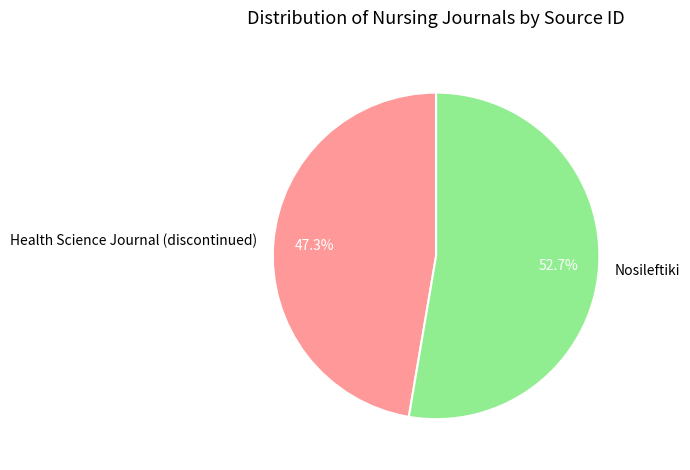

Is it true that Health Science Journal (discontinued) is 47% of the pie?

True